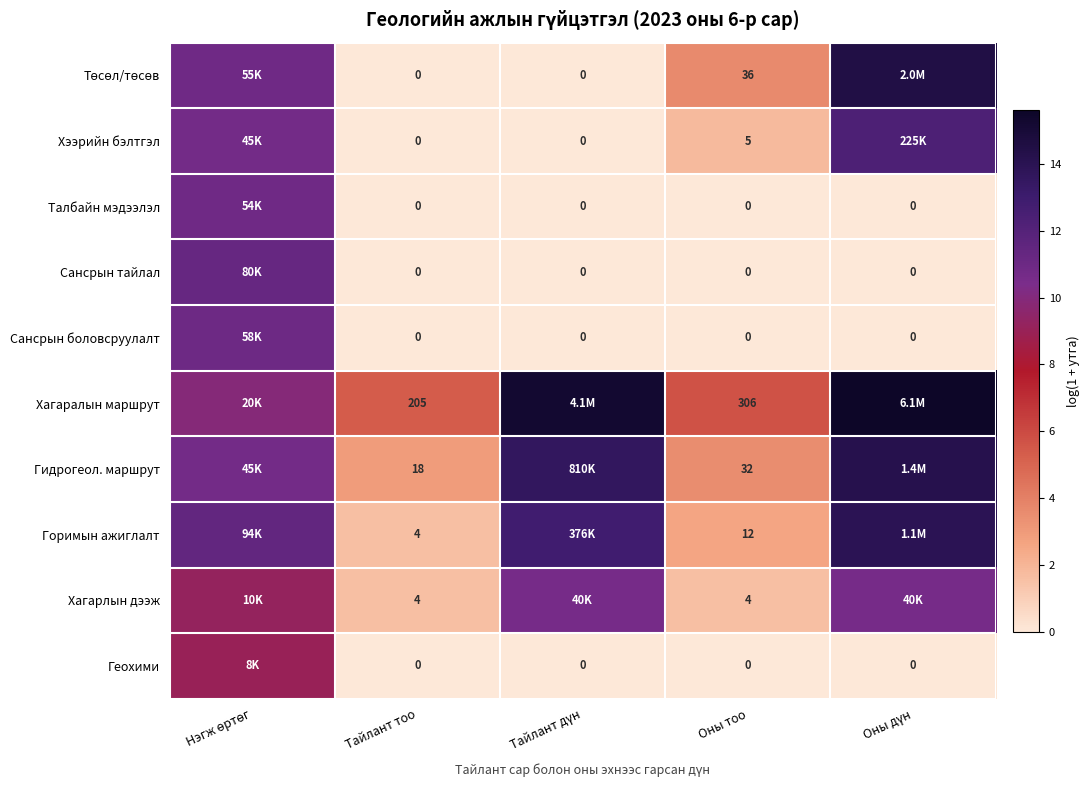

Is the value of Гидрогеол. маршрут at Оны тоо greater than the value of Хагарлын дээж at Оны тоо?

Yes